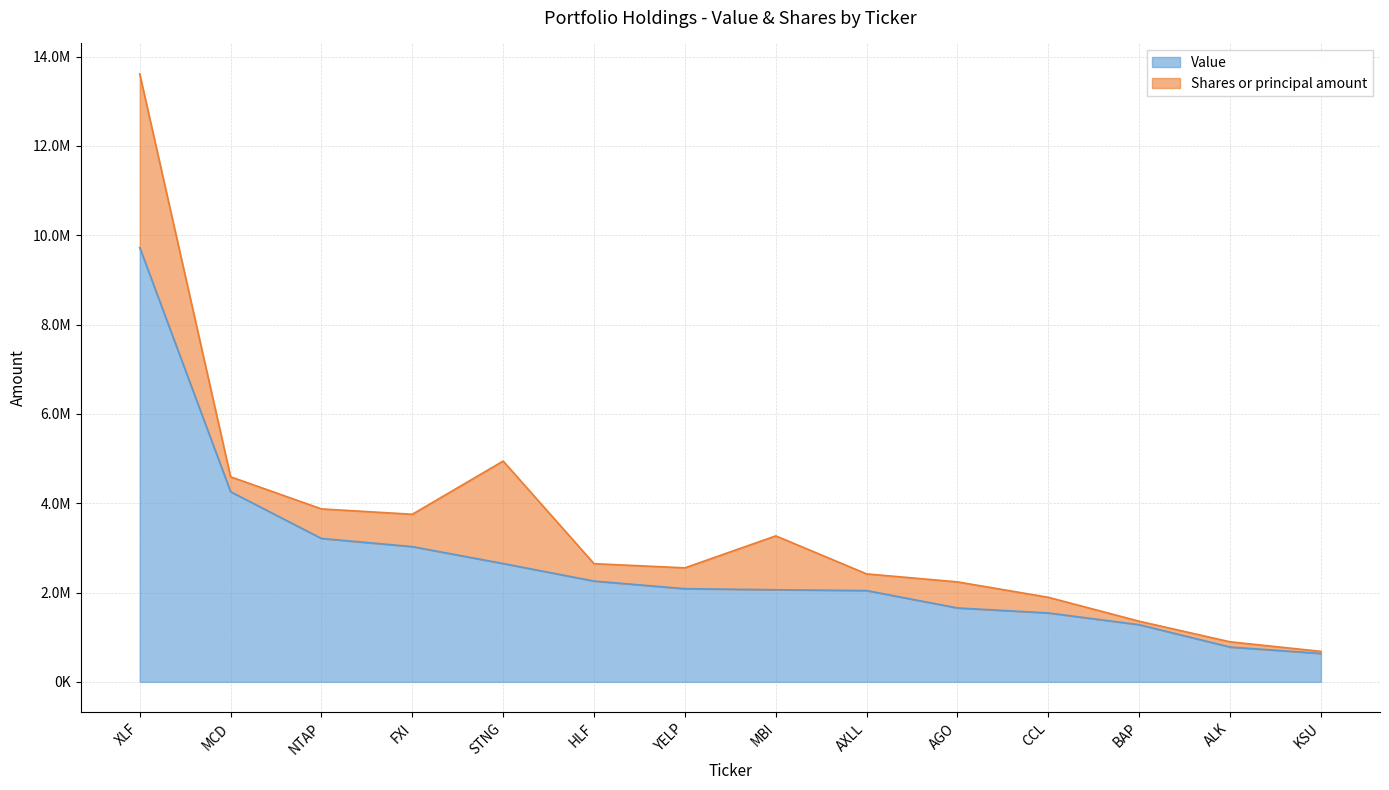

Reading left to right, extract all data points from this chart.

XLF=9723000	MCD=4257000	NTAP=3211000	FXI=3028000	STNG=2649000	HLF=2257000	YELP=2086000	MBI=2063000	AXLL=2044000	AGO=1655000	CCL=1543000	BAP=1280000	ALK=780000	KSU=636000